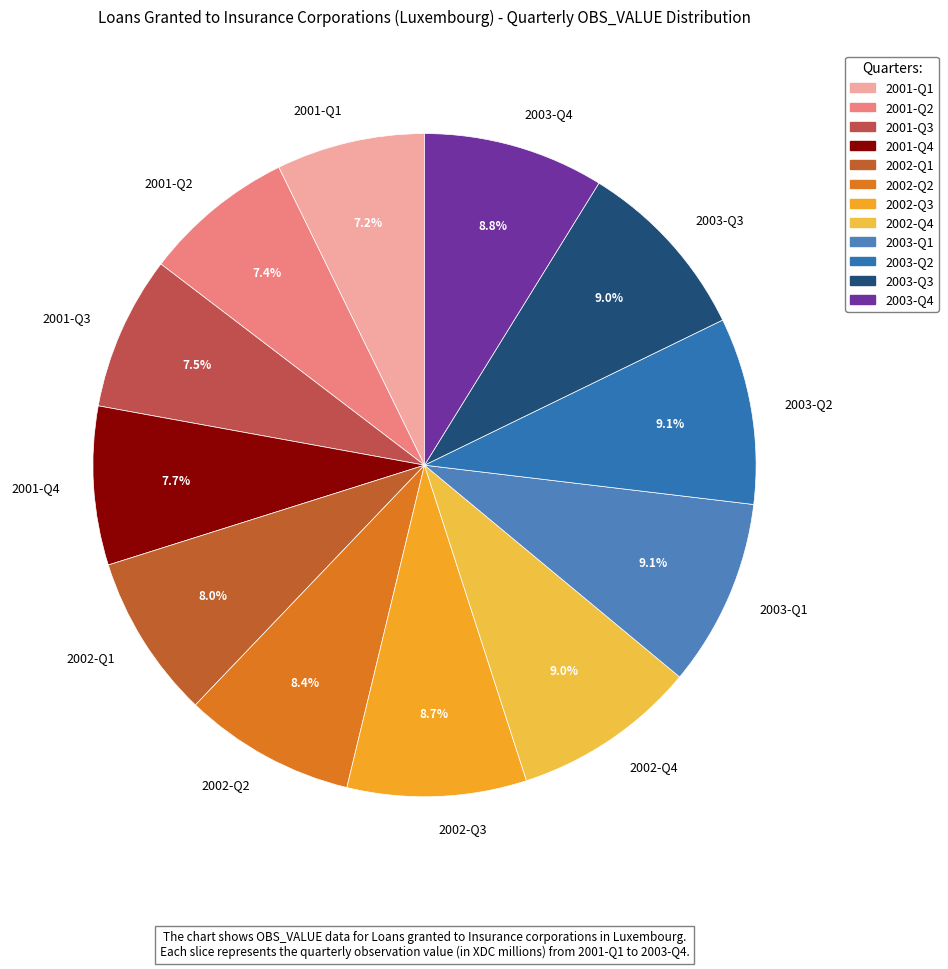

Approximately how many times larger is the value at 2002-Q2 compared to 2001-Q3?

1.1